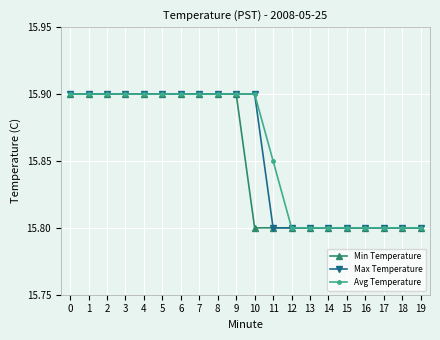

What is the sum of all Max Temperature values?

317.1